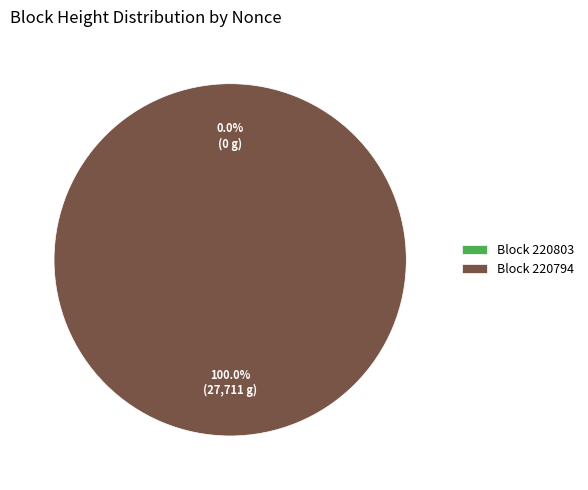

What is the largest slice in the pie chart?

Block 220794